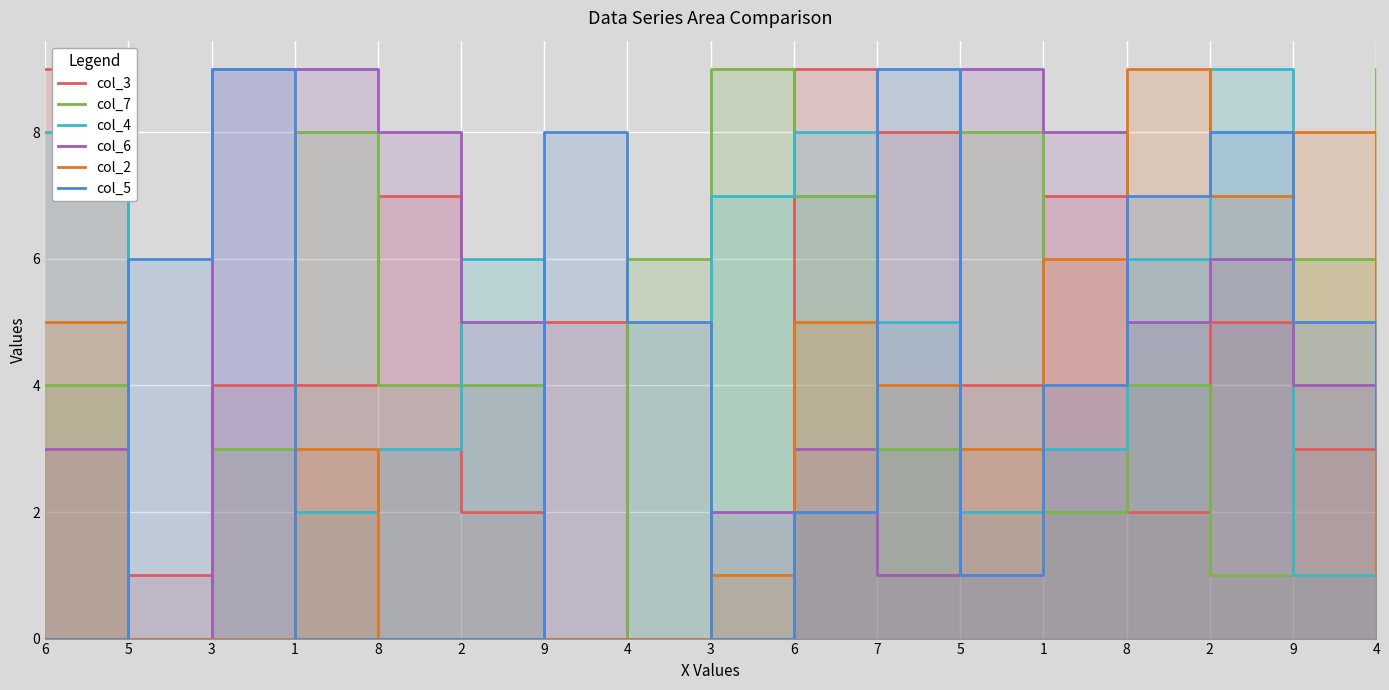

How many distinct data groups are displayed?

6